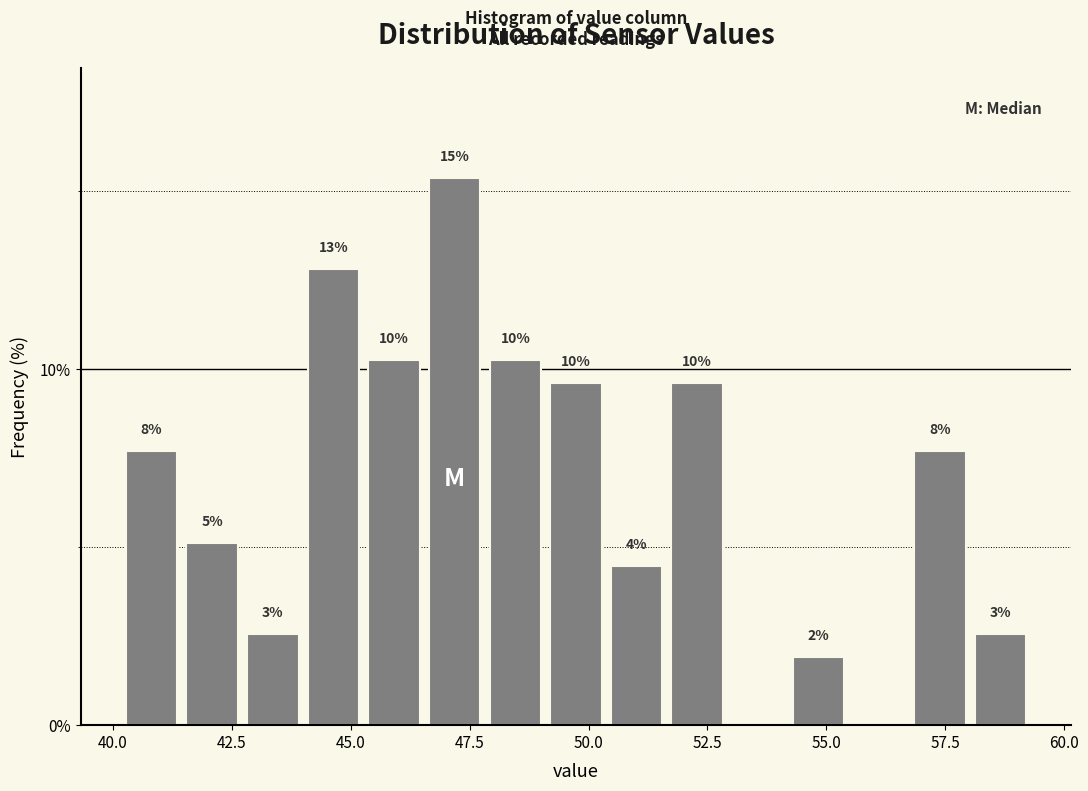

Read against the x-axis, roughly where is the centre of the tallest bar?

47.0